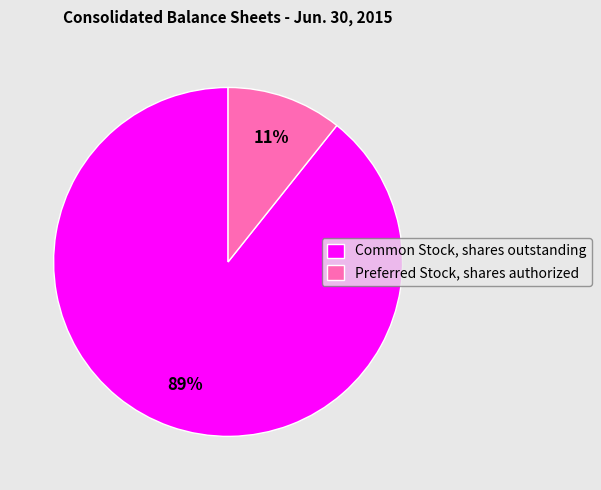

Does Common Stock, shares outstanding account for over 50% of the chart?

Yes